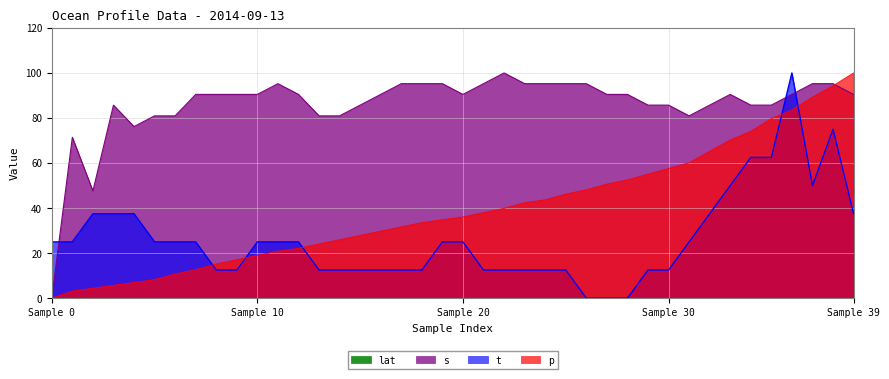

At which category is the sum across all series the highest?

36